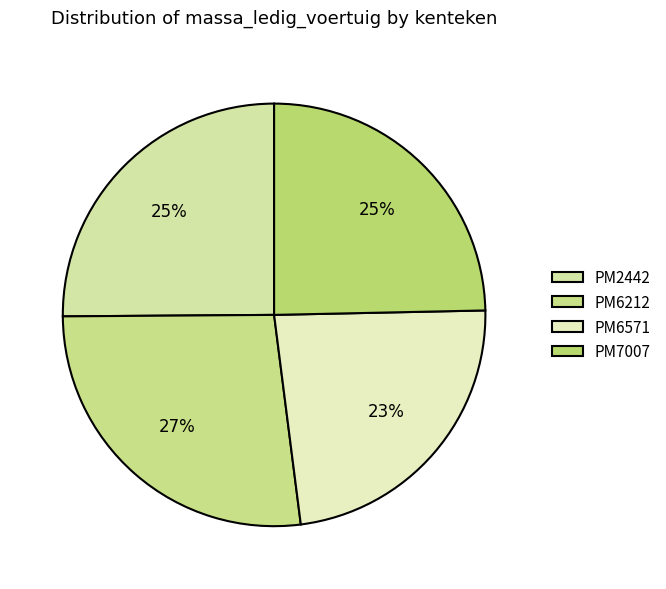

Which has a higher value, PM2442 or PM6571?

PM2442